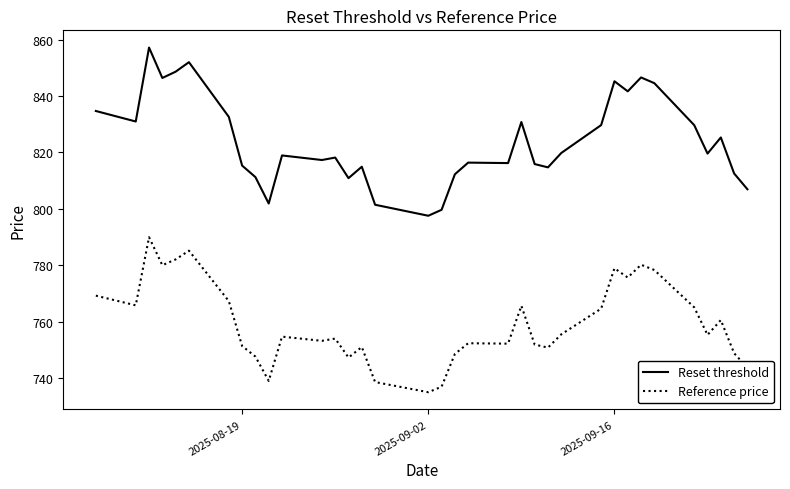

List the series in order of their overall mean, lowest first.

Reference price, Reset threshold